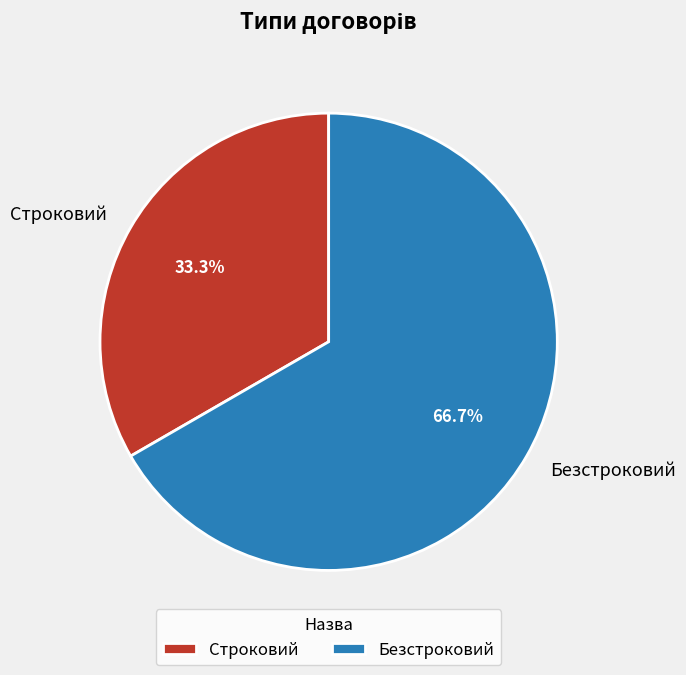

The Строковий slice represents 33% of the pie. True or false?

True